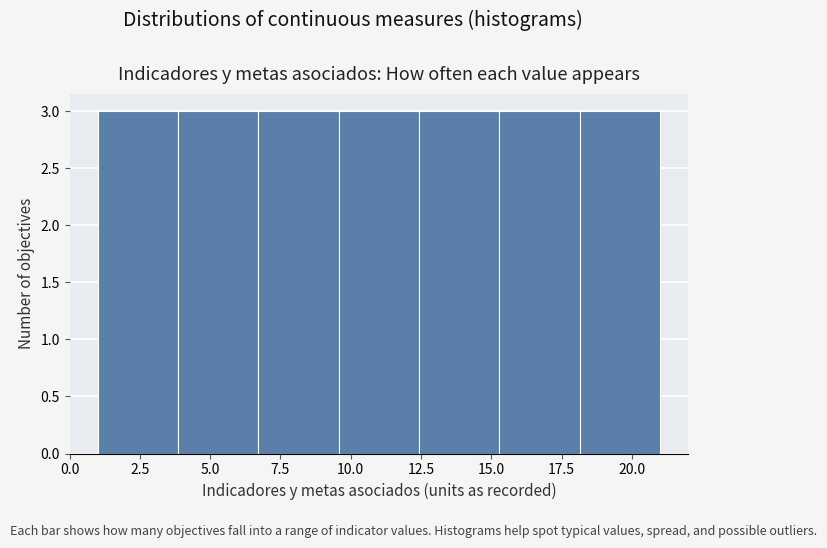

What is the height of the bar covering 18.0 to 21.0 on the x-axis? Neither the bar edges nor the heights are printed on the chart, so give them approximately, as read against the axes.

3